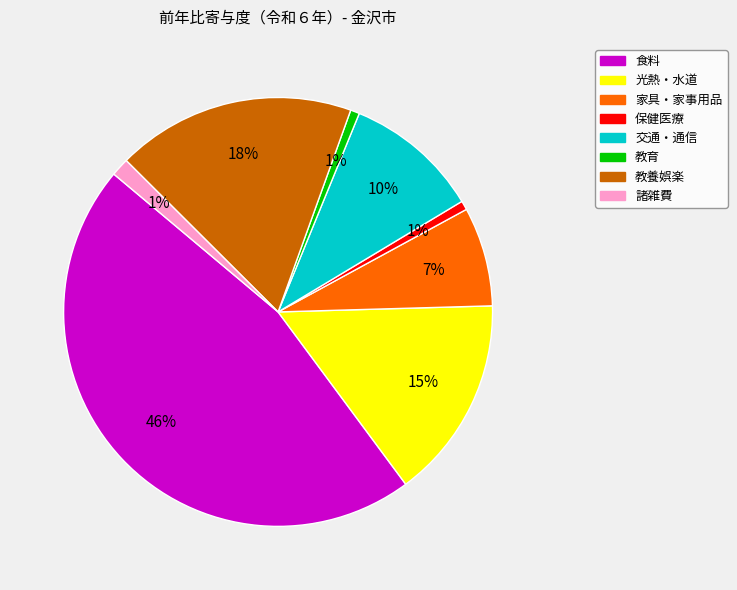

Does any single category account for the majority?

No